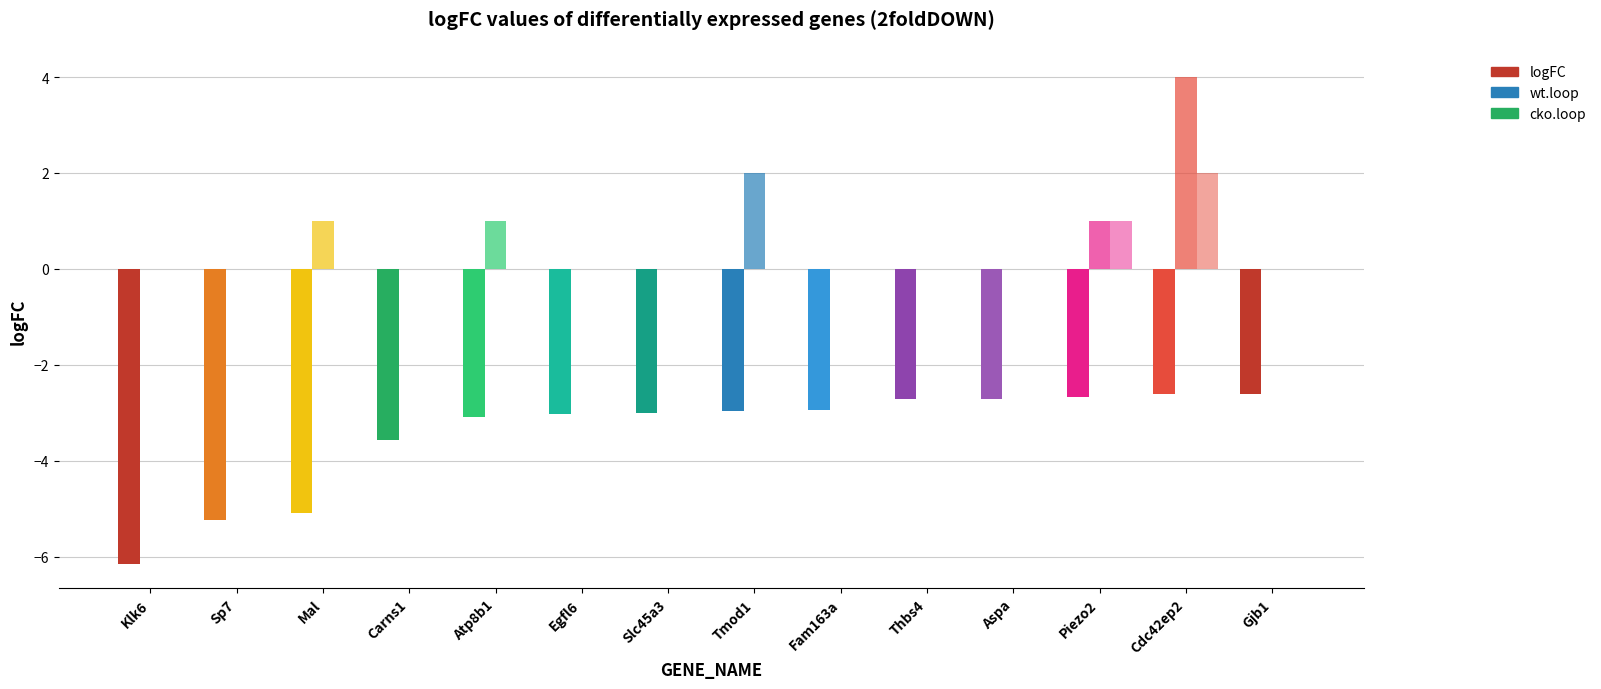

Are the bars horizontal?

No